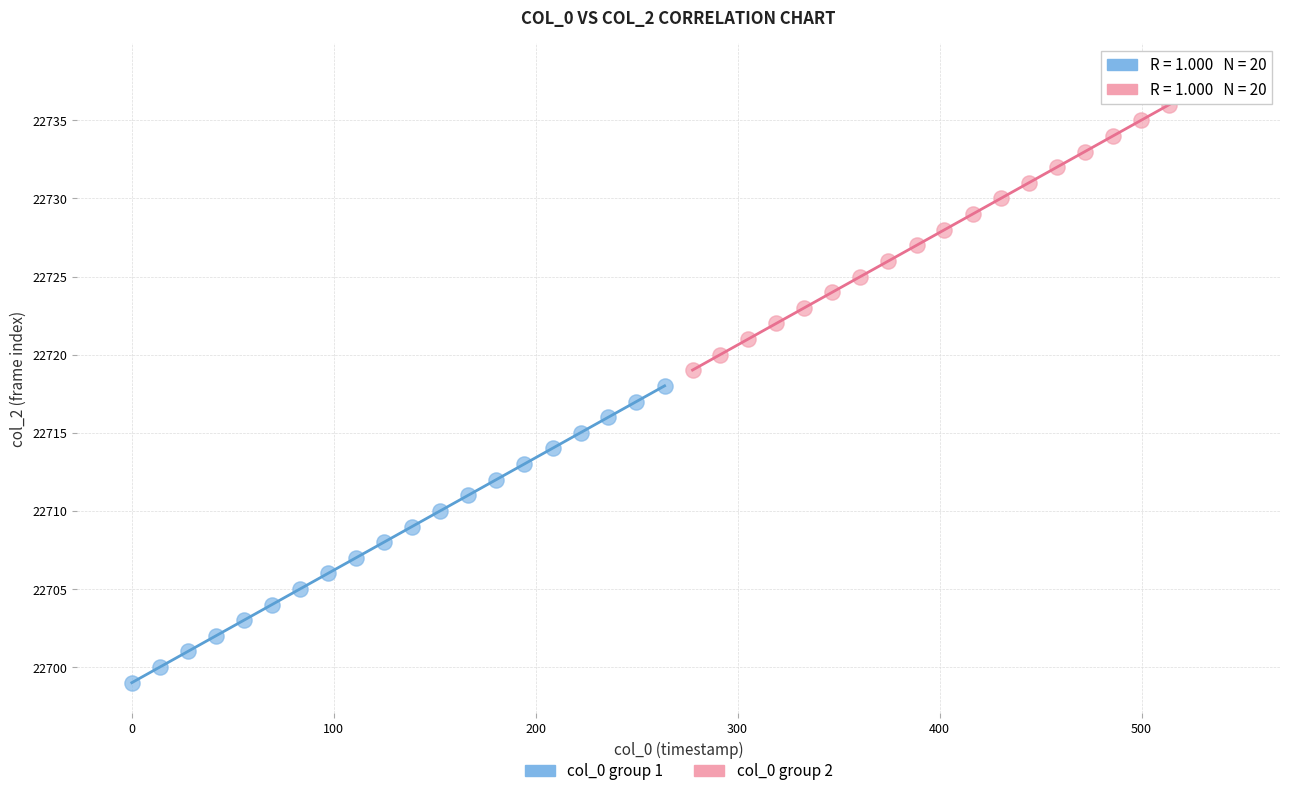

Which series reaches the maximum Y coordinate?

col_0 group 2